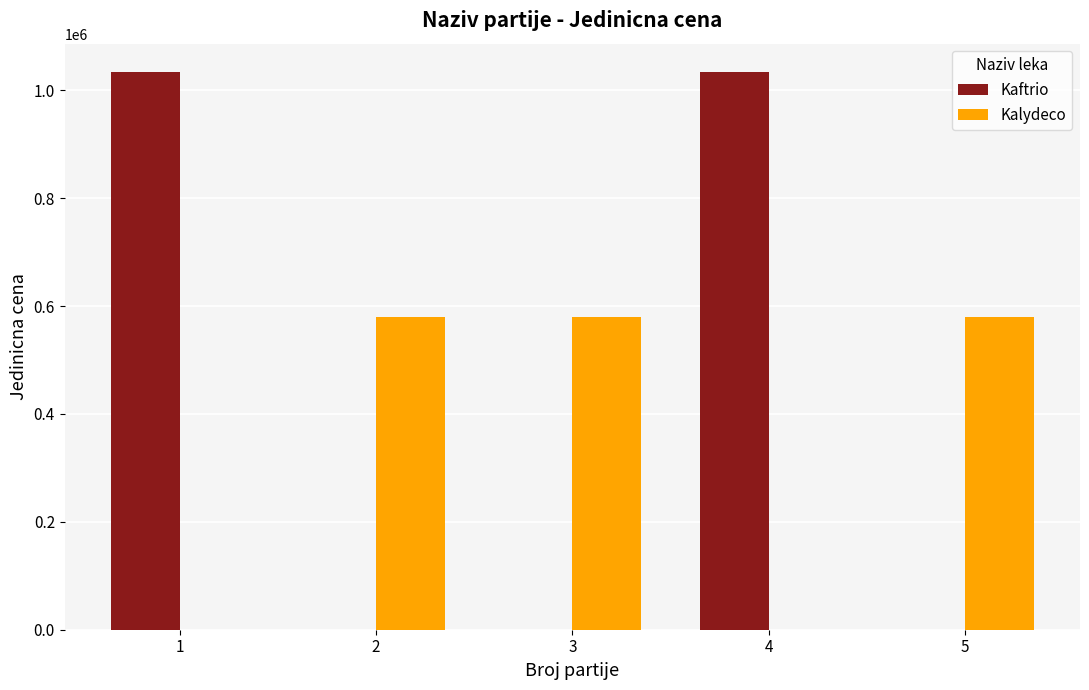

What is the sum of the Kaftrio values at 4 and 1?

2069048.8